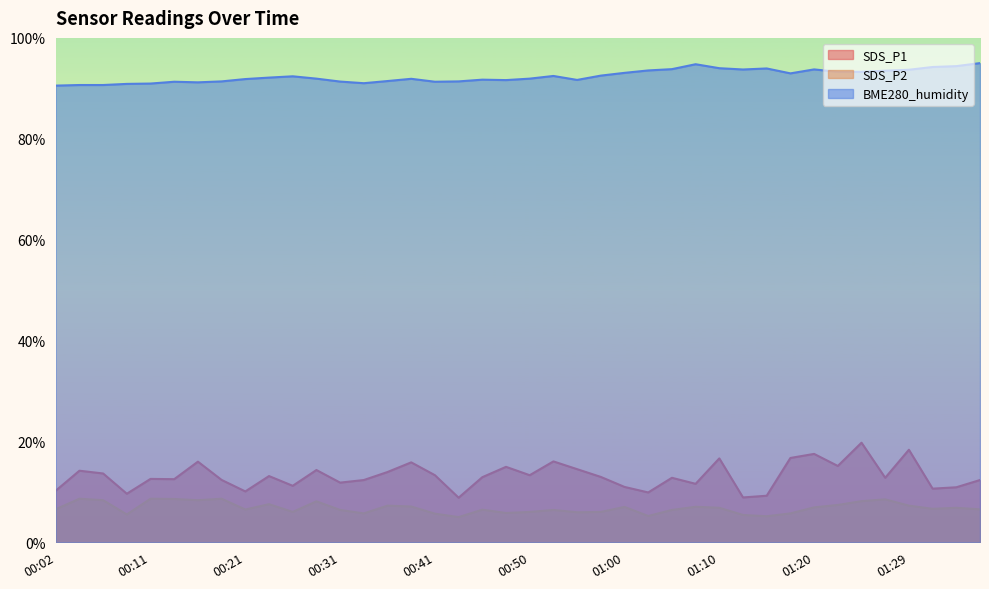

Rank the series at 00:33 from highest to lowest value.

BME280_humidity, SDS_P1, SDS_P2